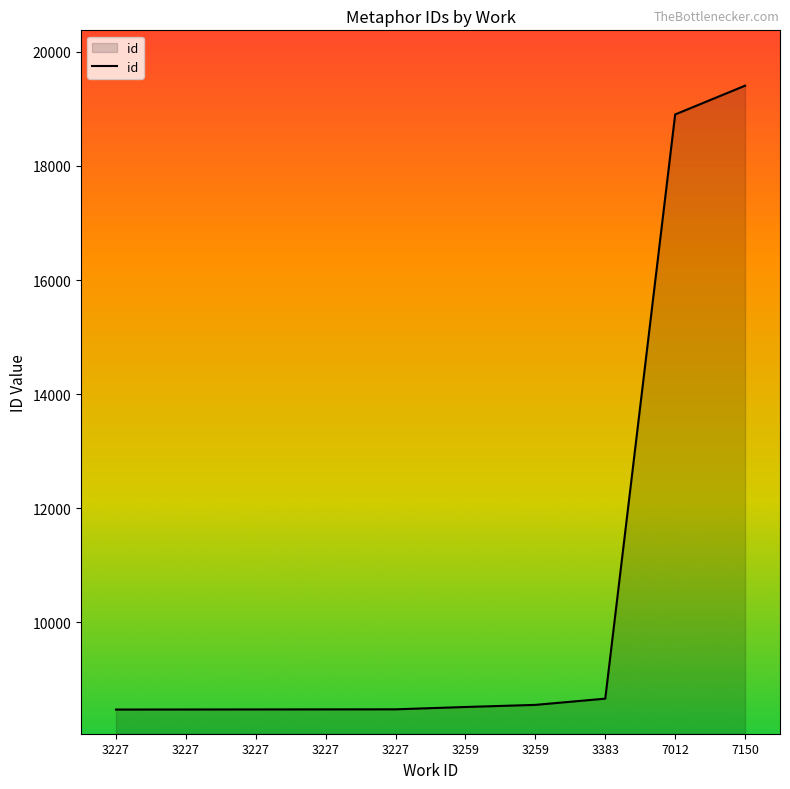

What is the sum of the values at 3259 and 3227?

17026